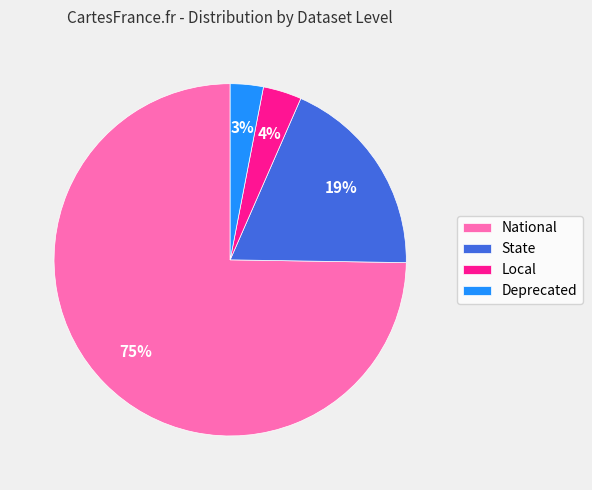

Which category accounts for the majority?

National